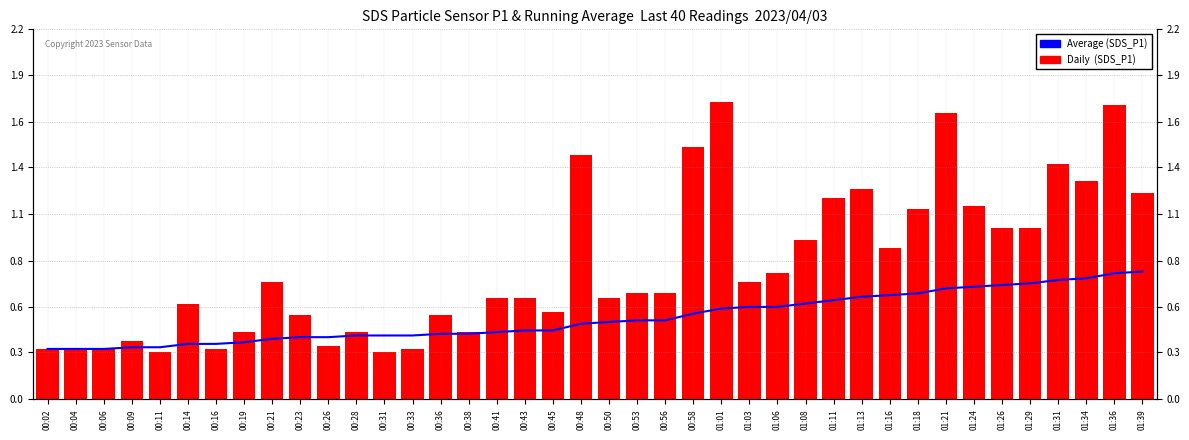

Which category has the highest value in the Average (SDS_P1) series?

01:39